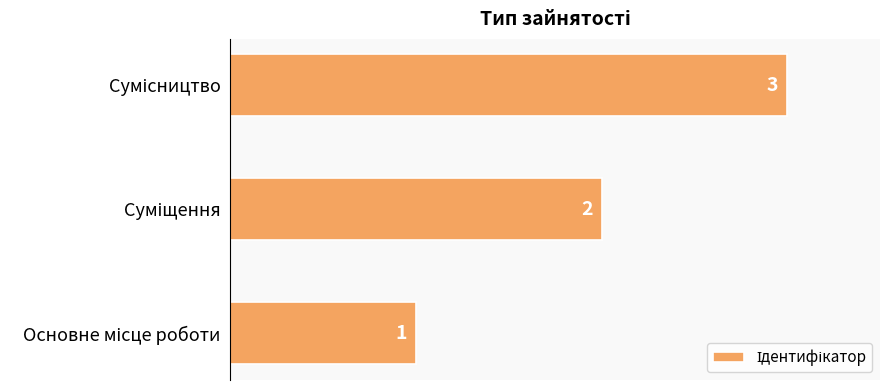

What is the difference between the maximum and minimum values?

2